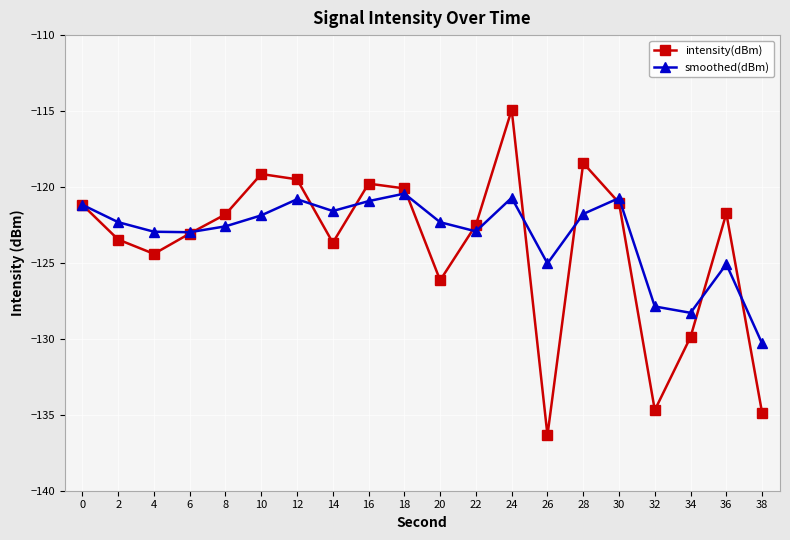

What is the greatest value displayed?

-114.9